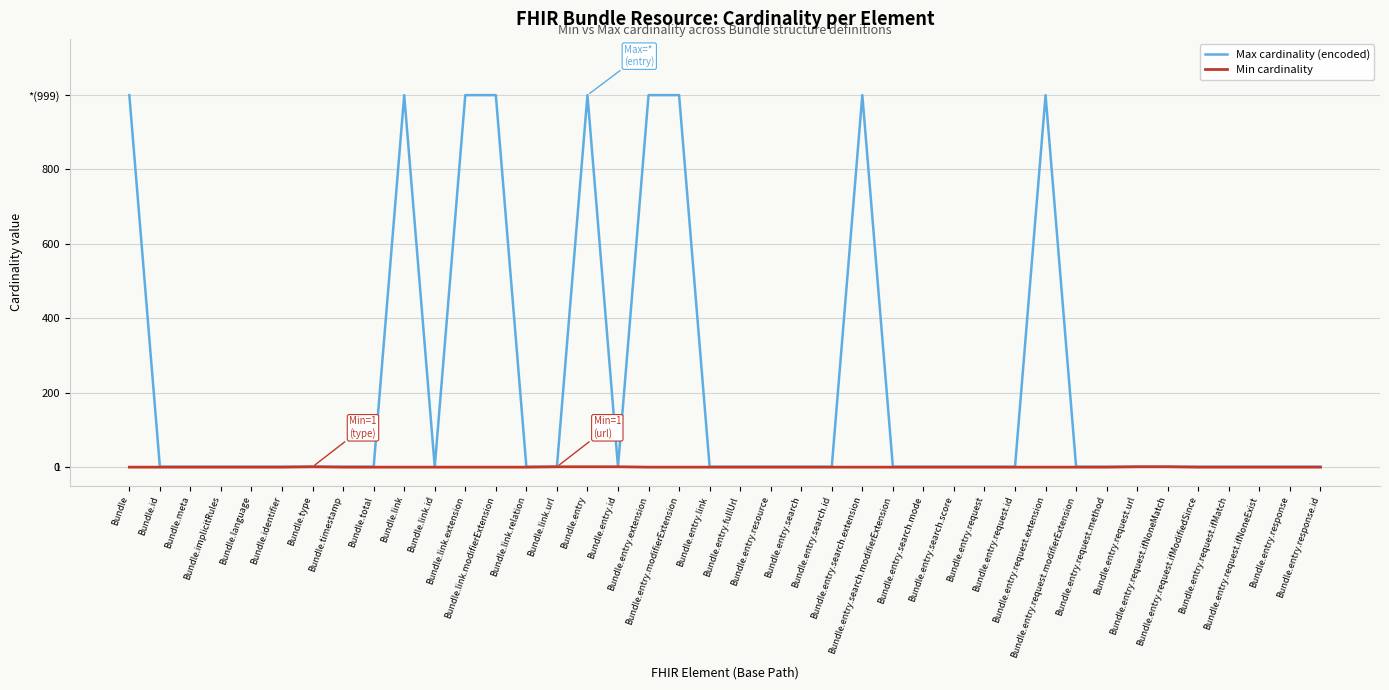

What is the difference between the second highest and second lowest values in the Min cardinality series?

1